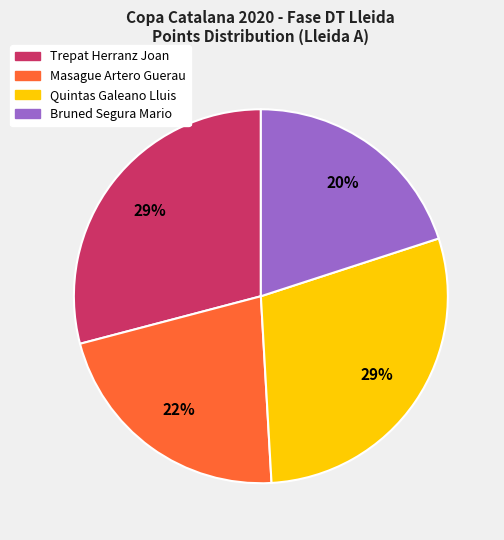

True or false: Bruned Segura Mario accounts for 20% of the total.

True